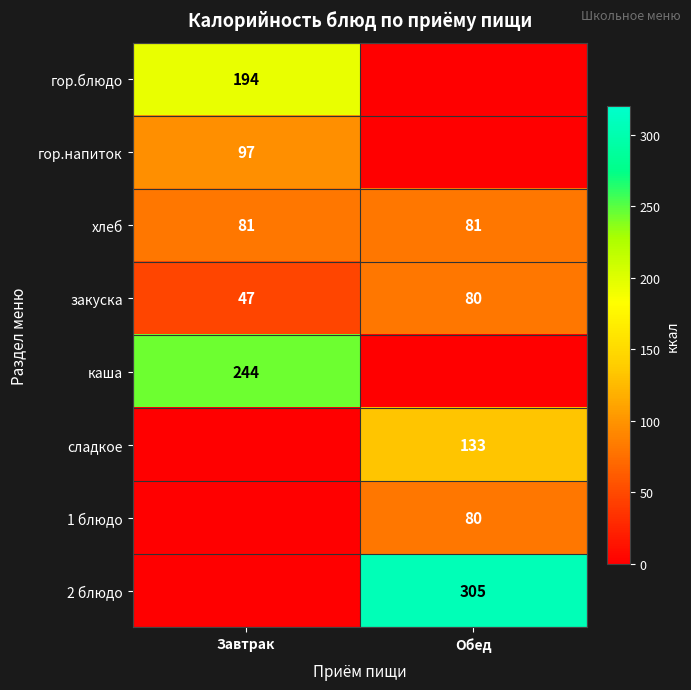

Is the value of 1 блюдо at Обед greater than the value of гор.напиток at Завтрак?

No